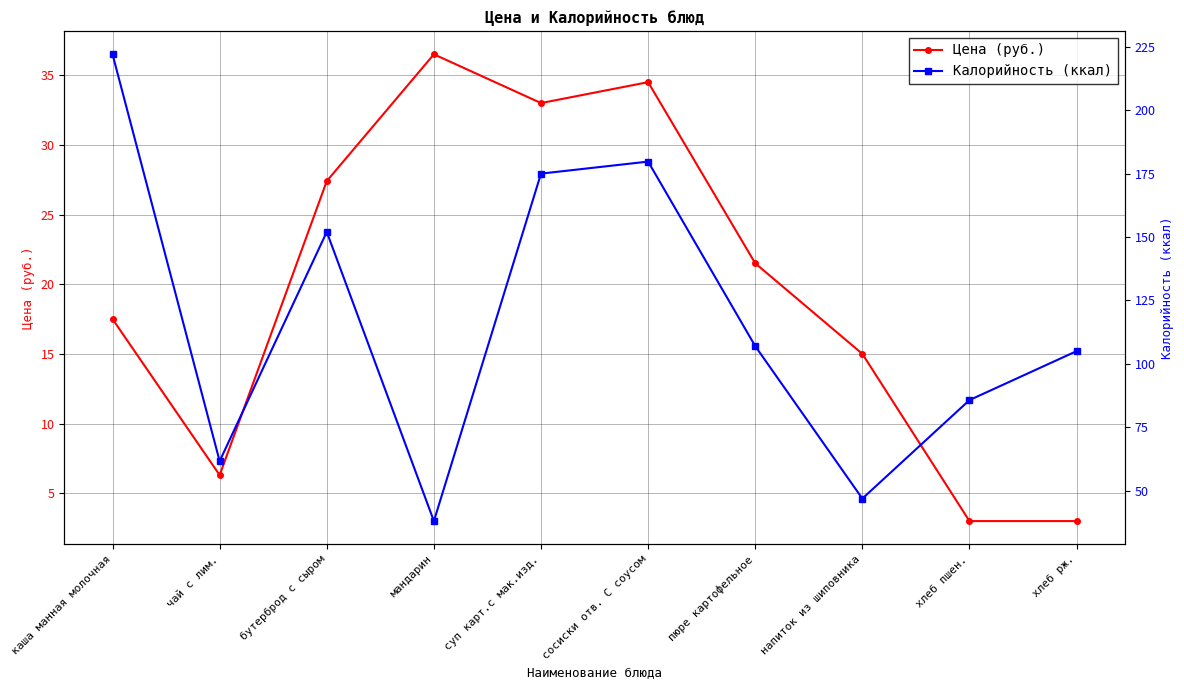

True or false: Калорийность (ккал) has more than 1 interior local peaks.

True